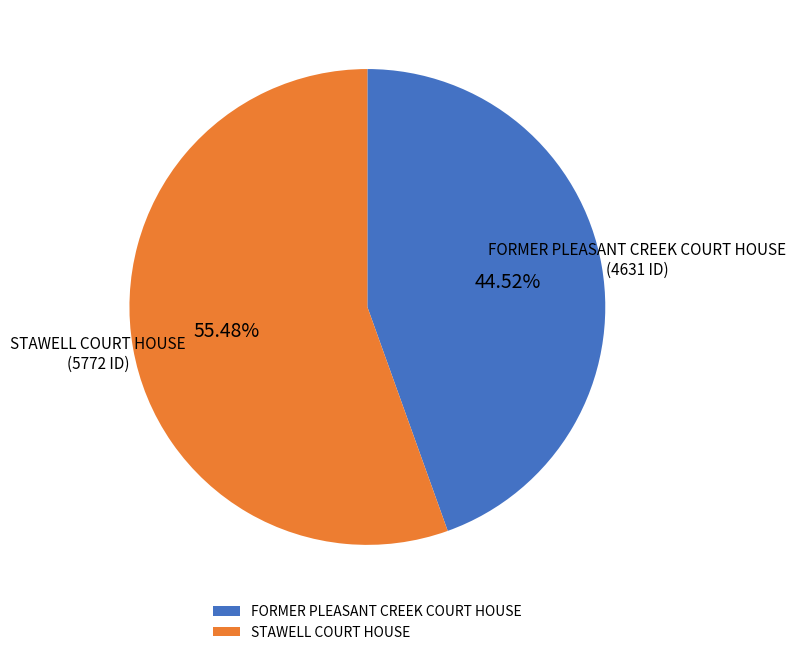

To the nearest percent, what percentage of the pie is FORMER PLEASANT CREEK COURT HOUSE?

45%